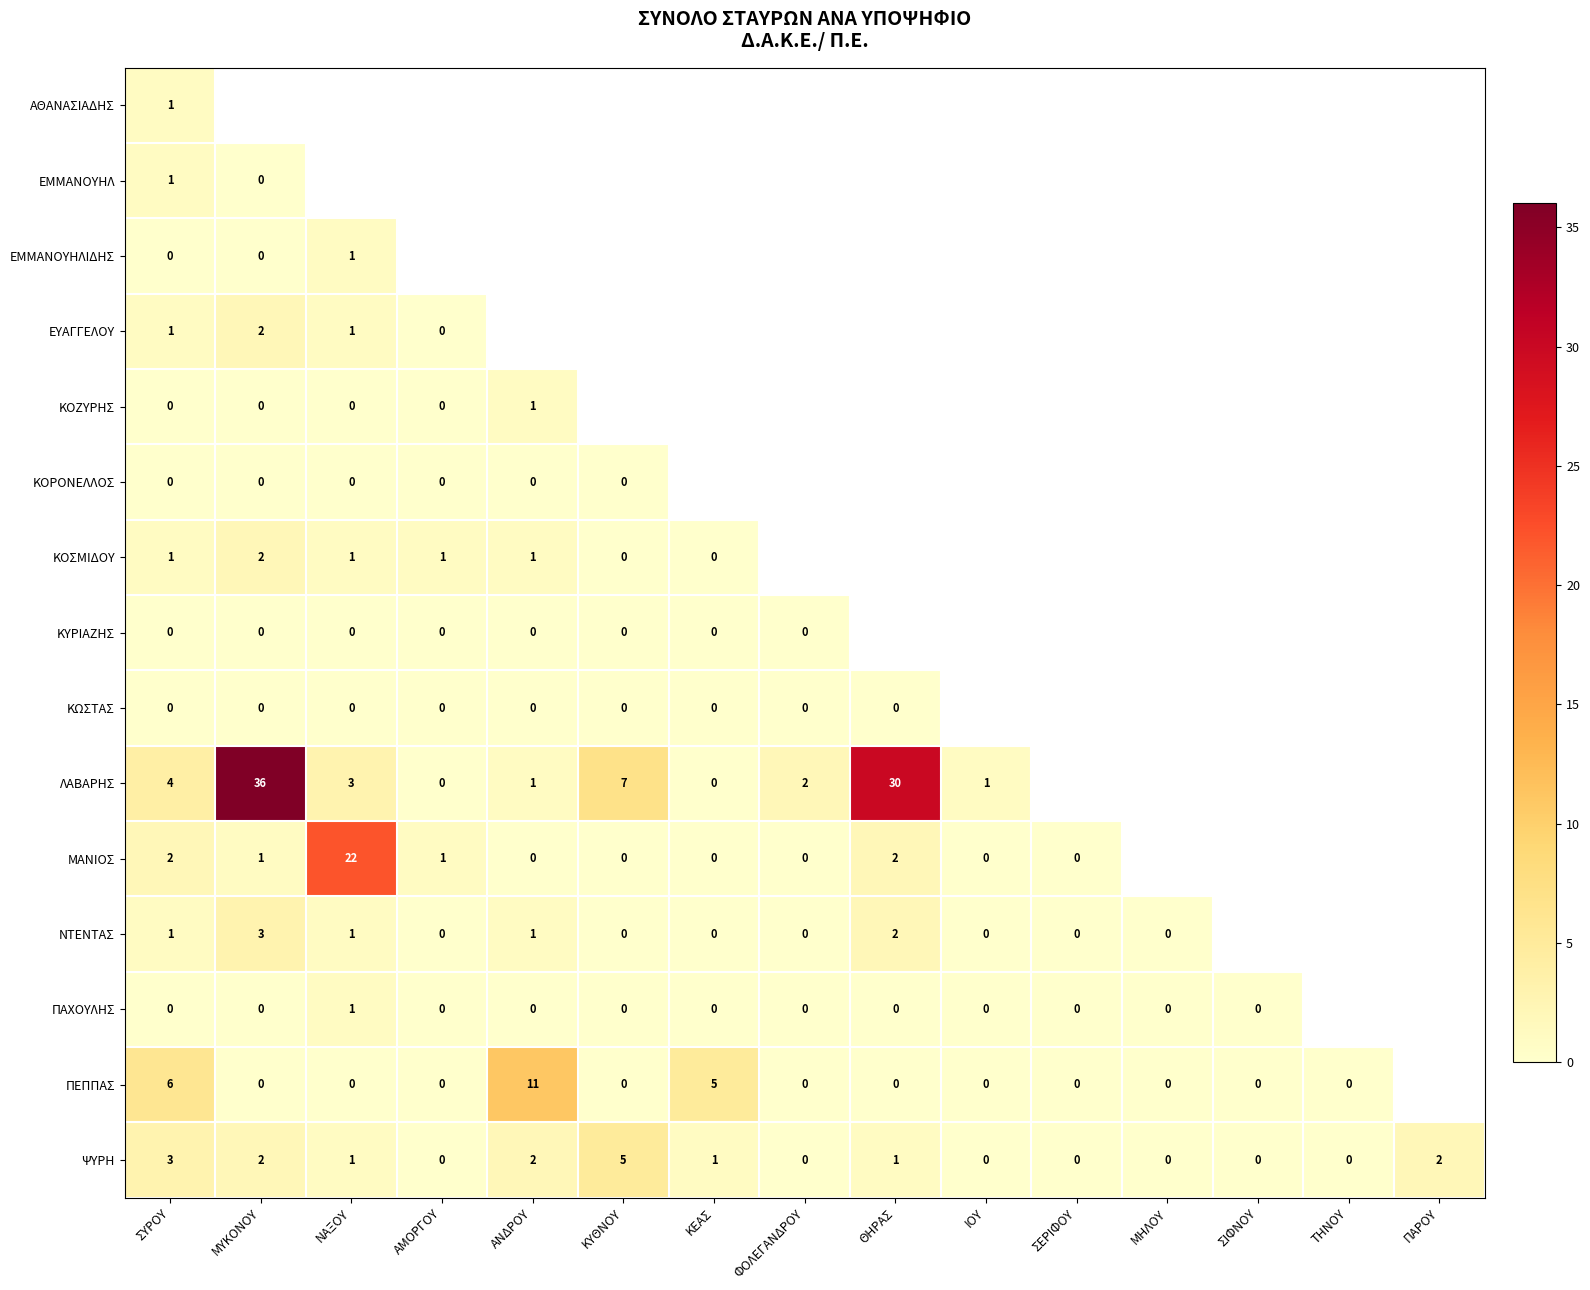

What is the total value across all series at ΣΥΡΟΥ?

20